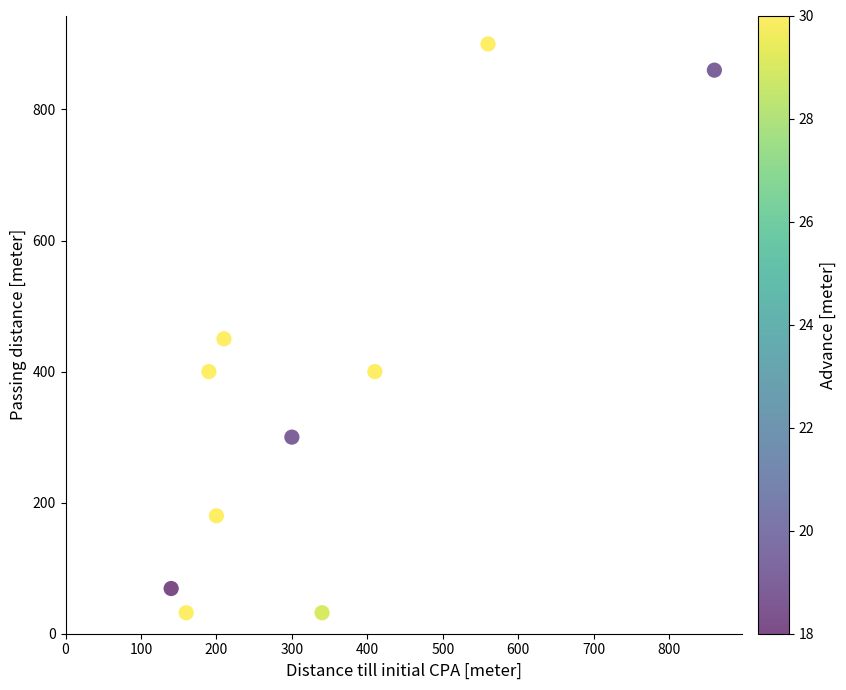

What Y value in the scatter plot is closest to 466?

450